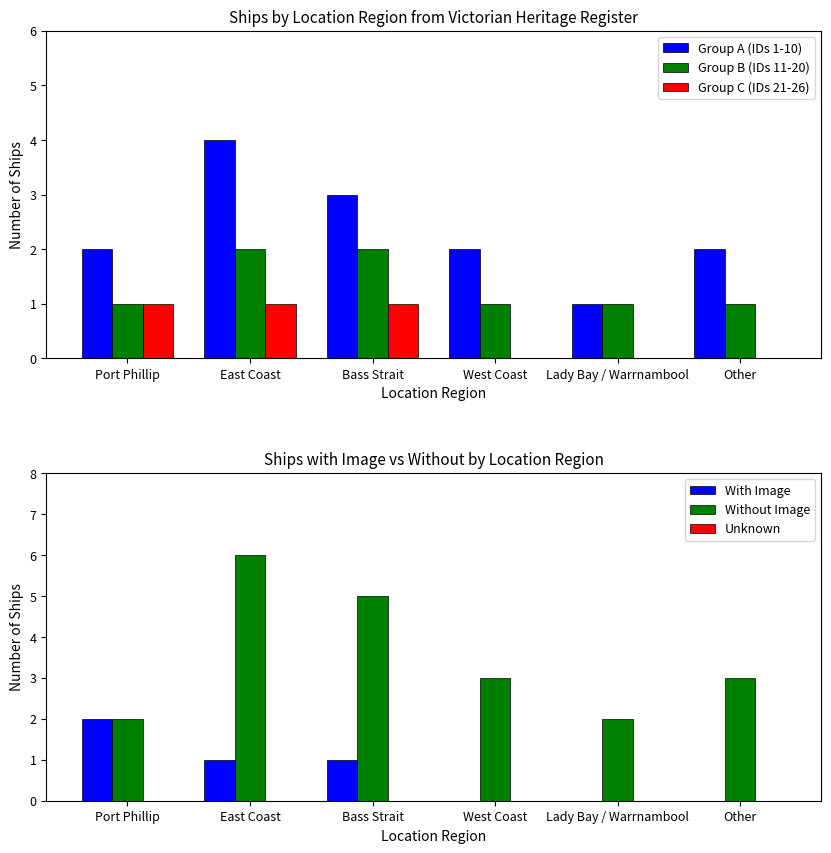

How many groups of bars are there?

6